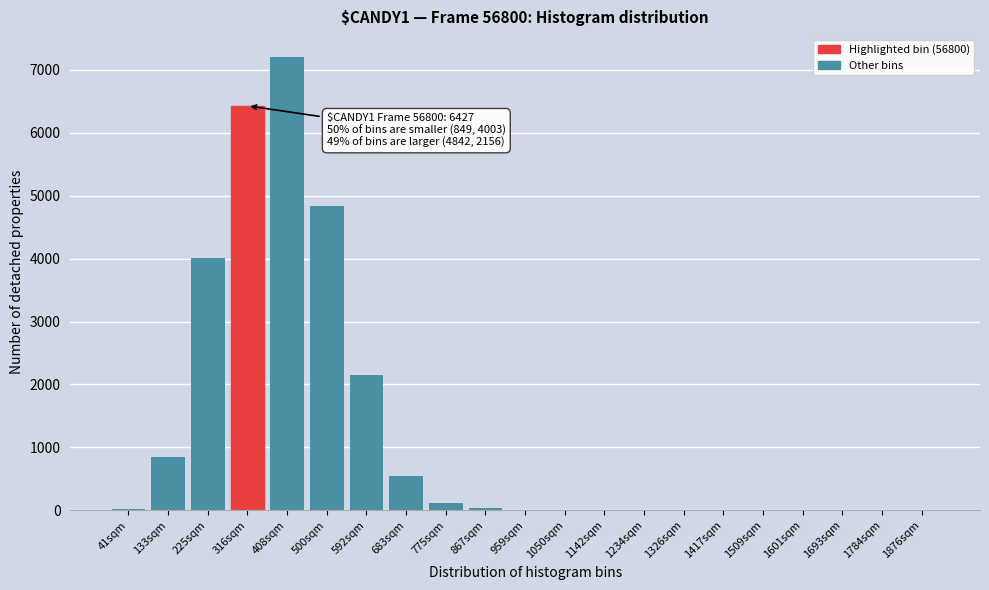

The value at 1509sqm is -3609. True or false?

False